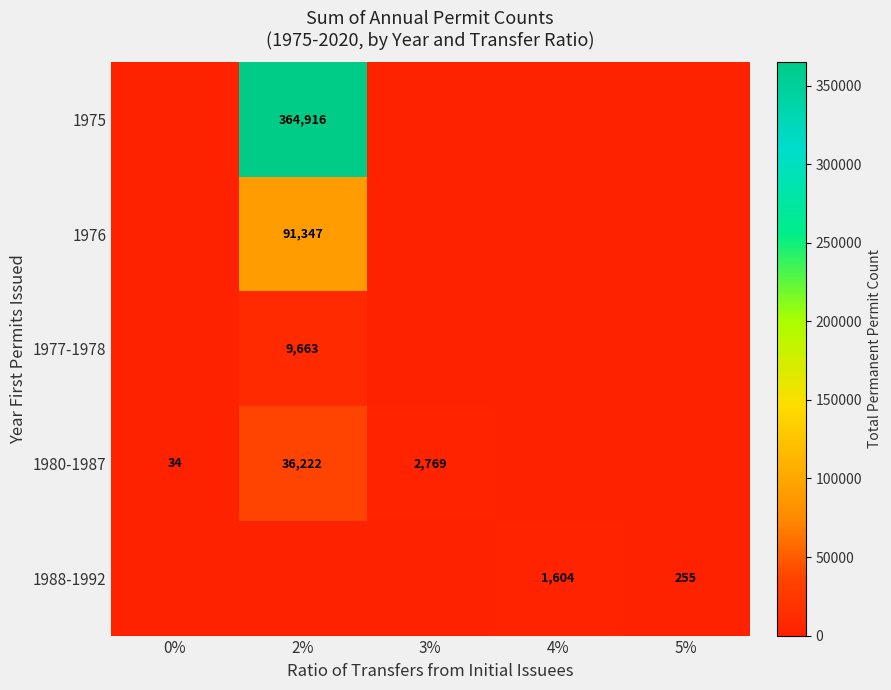

Is the value of 1980-1987 at 3% greater than the value of 1988-1992 at 4%?

Yes